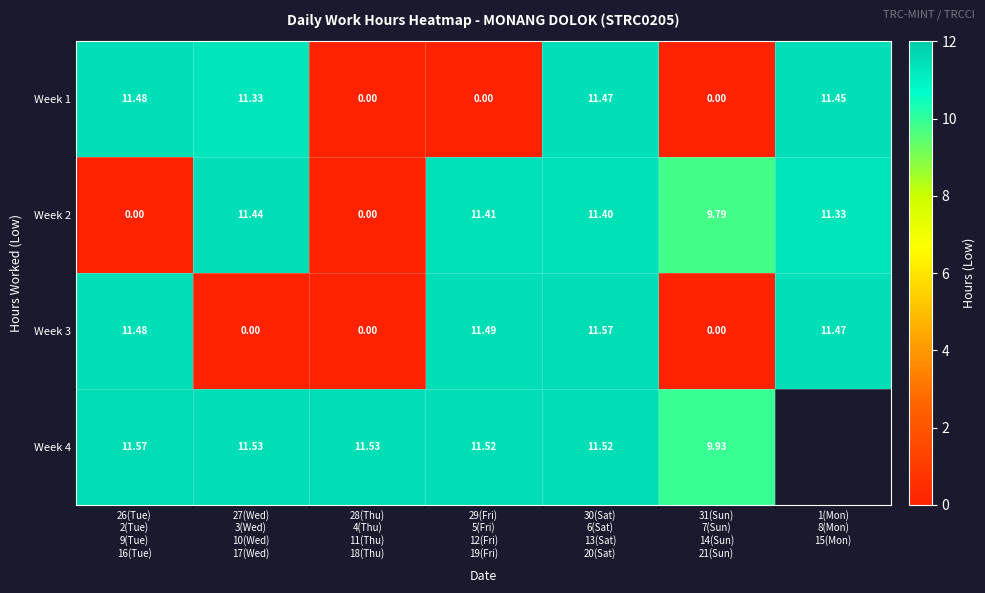

List the series in order of their peak value, highest first.

Week 3, Week 4, Week 1, Week 2